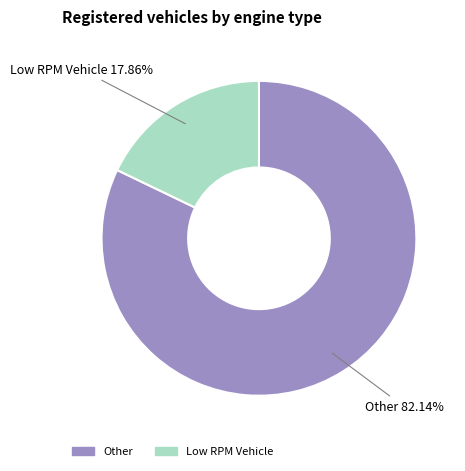

Rank the categories by value from lowest to highest.

Low RPM Vehicle, Other